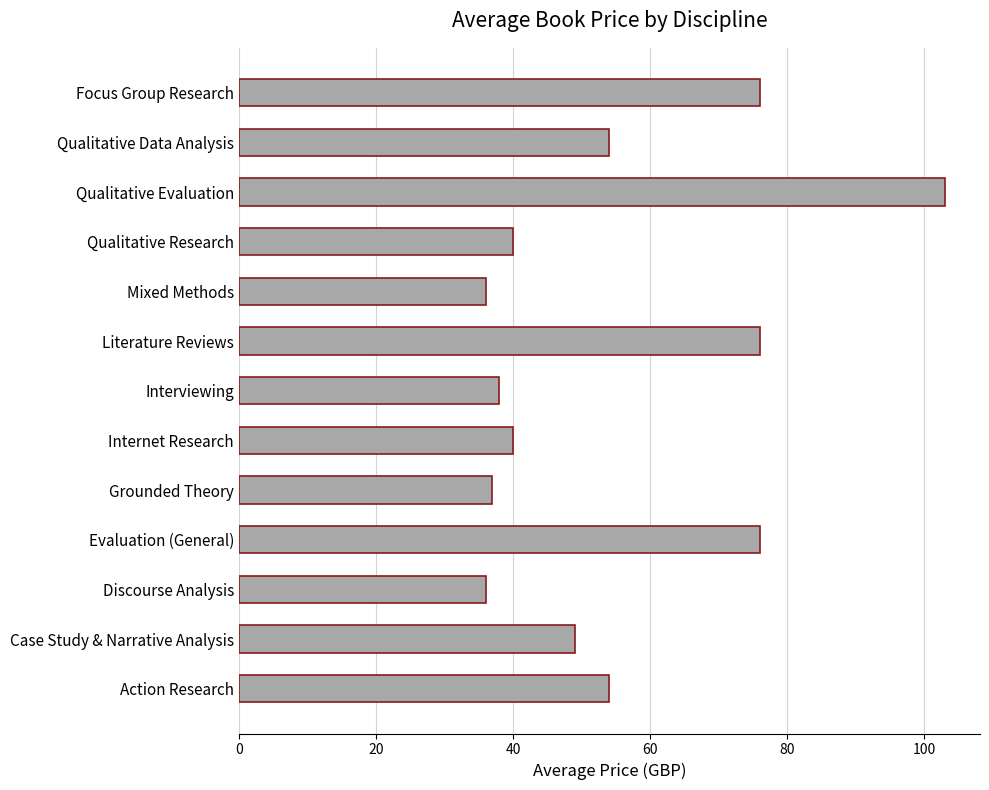

What is the difference between the maximum and minimum values?

67.0